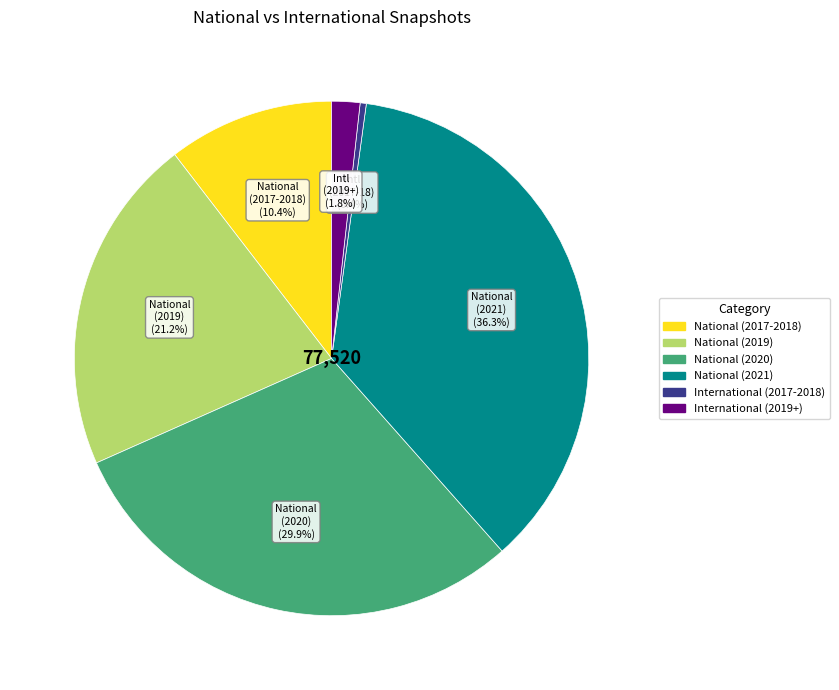

Is there a majority slice in this chart?

No